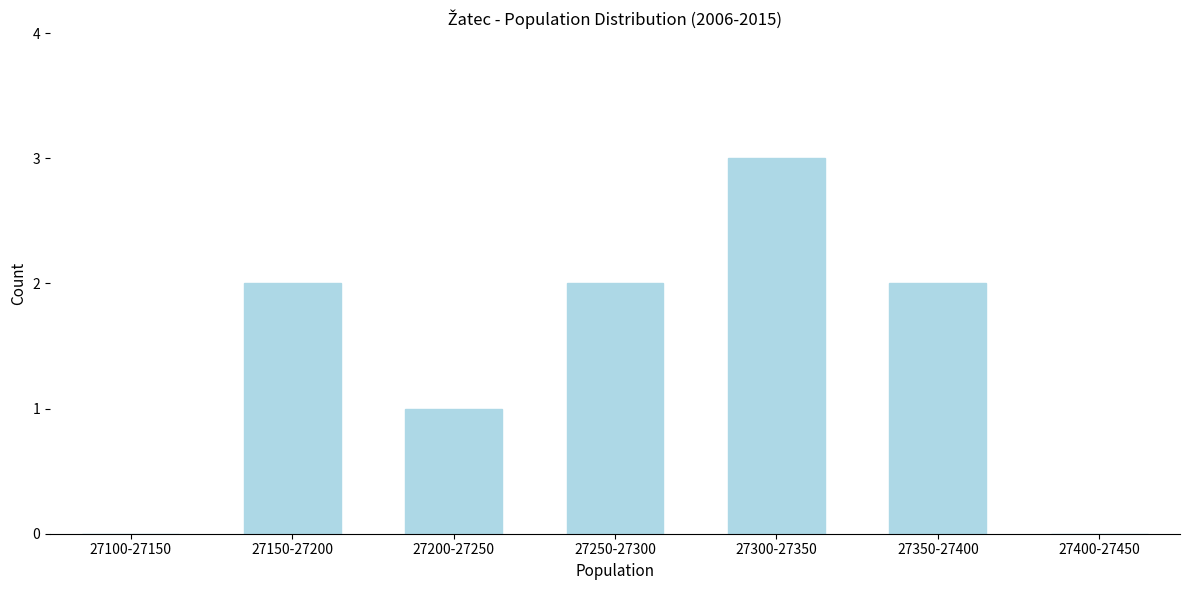

Reading left to right, what are all the values shown in this chart?

27100-27150=0	27150-27200=2	27200-27250=1	27250-27300=2	27300-27350=3	27350-27400=2	27400-27450=0